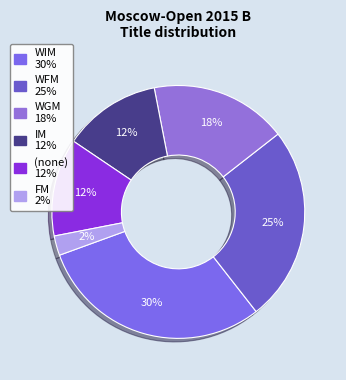

How many segments does this pie chart have?

6